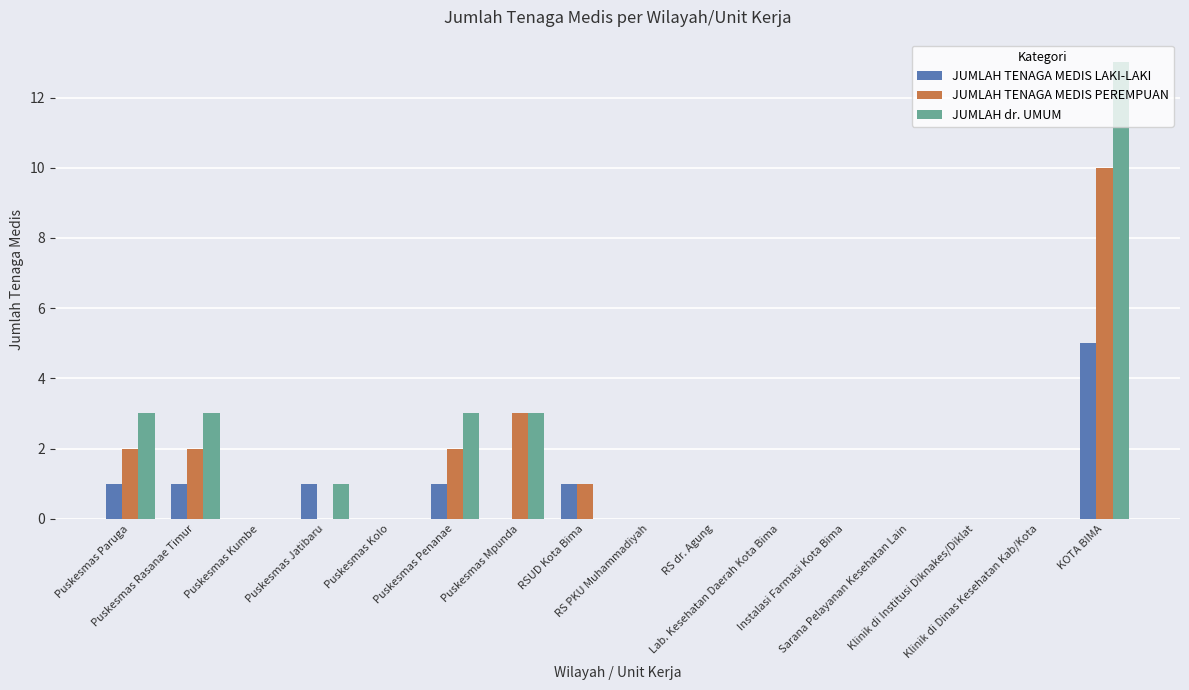

Reading left to right, extract all data points from this chart.

JUMLAH TENAGA MEDIS LAKI-LAKI: Puskesmas Paruga=1	Puskesmas Rasanae Timur=1	Puskesmas Kumbe=0	Puskesmas Jatibaru=1	Puskesmas Kolo=0	Puskesmas Penanae=1	Puskesmas Mpunda=0	RSUD Kota Bima=1	RS PKU Muhammadiyah=0	RS dr. Agung=0	Lab. Kesehatan Daerah Kota Bima=0	Instalasi Farmasi Kota Bima=0	Sarana Pelayanan Kesehatan Lain=0	Klinik di Institusi Diknakes/Diklat=0	Klinik di Dinas Kesehatan Kab/Kota=0	KOTA BIMA=5
JUMLAH TENAGA MEDIS PEREMPUAN: Puskesmas Paruga=2	Puskesmas Rasanae Timur=2	Puskesmas Kumbe=0	Puskesmas Jatibaru=0	Puskesmas Kolo=0	Puskesmas Penanae=2	Puskesmas Mpunda=3	RSUD Kota Bima=1	RS PKU Muhammadiyah=0	RS dr. Agung=0	Lab. Kesehatan Daerah Kota Bima=0	Instalasi Farmasi Kota Bima=0	Sarana Pelayanan Kesehatan Lain=0	Klinik di Institusi Diknakes/Diklat=0	Klinik di Dinas Kesehatan Kab/Kota=0	KOTA BIMA=10
JUMLAH dr. UMUM: Puskesmas Paruga=3	Puskesmas Rasanae Timur=3	Puskesmas Kumbe=0	Puskesmas Jatibaru=1	Puskesmas Kolo=0	Puskesmas Penanae=3	Puskesmas Mpunda=3	RSUD Kota Bima=0	RS PKU Muhammadiyah=0	RS dr. Agung=0	Lab. Kesehatan Daerah Kota Bima=0	Instalasi Farmasi Kota Bima=0	Sarana Pelayanan Kesehatan Lain=0	Klinik di Institusi Diknakes/Diklat=0	Klinik di Dinas Kesehatan Kab/Kota=0	KOTA BIMA=13